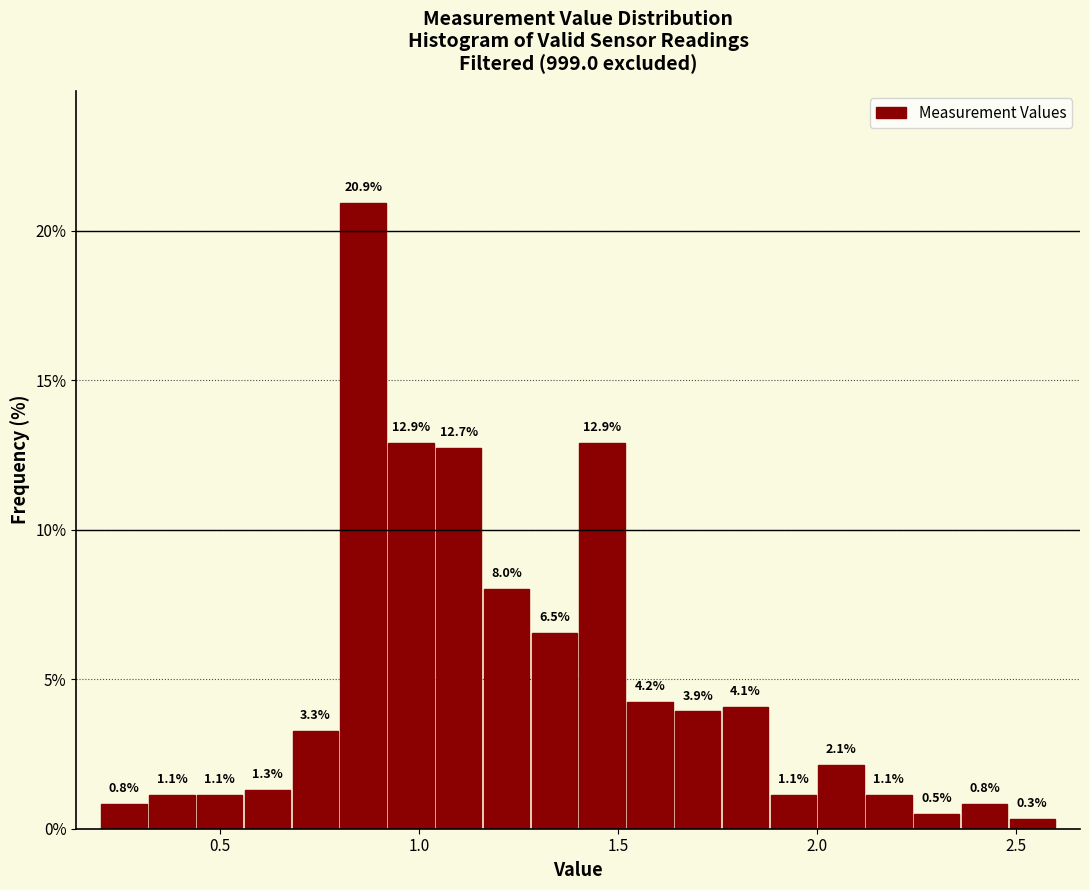

Around what value on the x-axis is the tallest bar? Give the approximate position of its centre, as read against the axis.

0.85